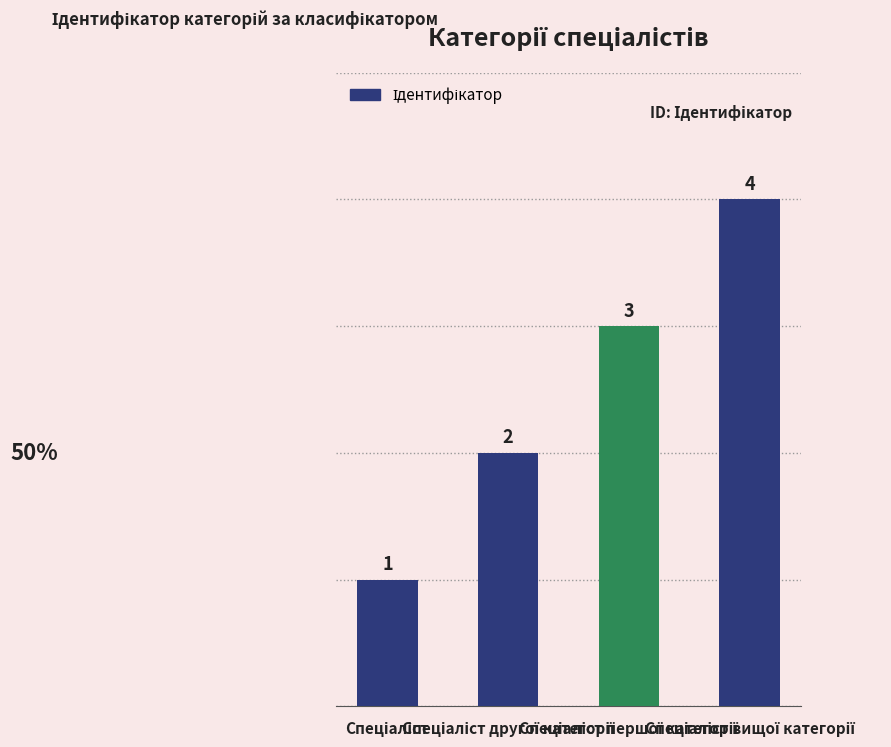

Count the values in the range 2 to 4.

3